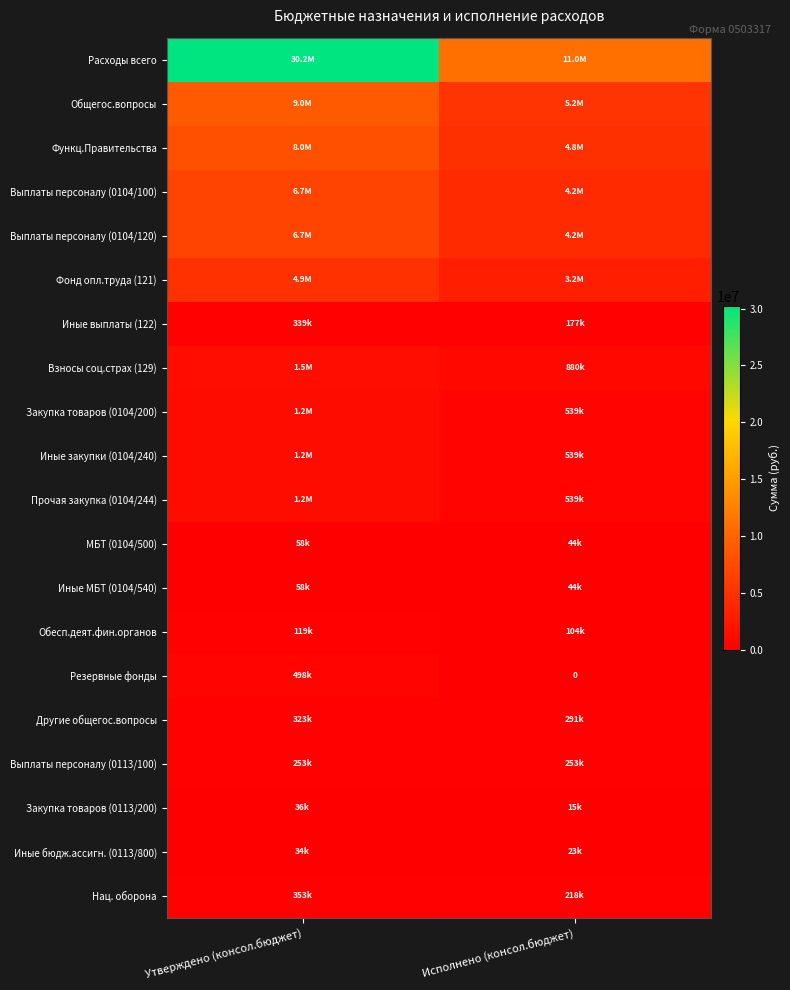

The value of МБТ (0104/500) at Исполнено (консол.бюджет) is 43800.0. True or false?

True